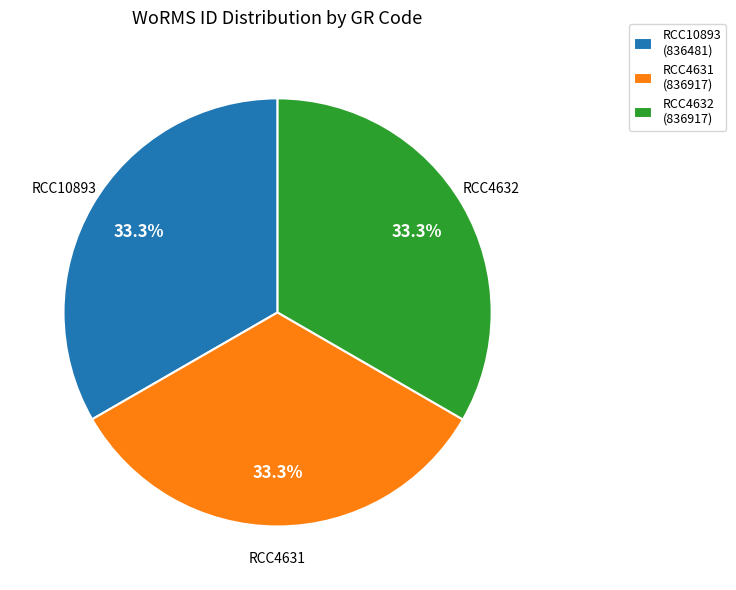

Count the number of slices in the pie.

3